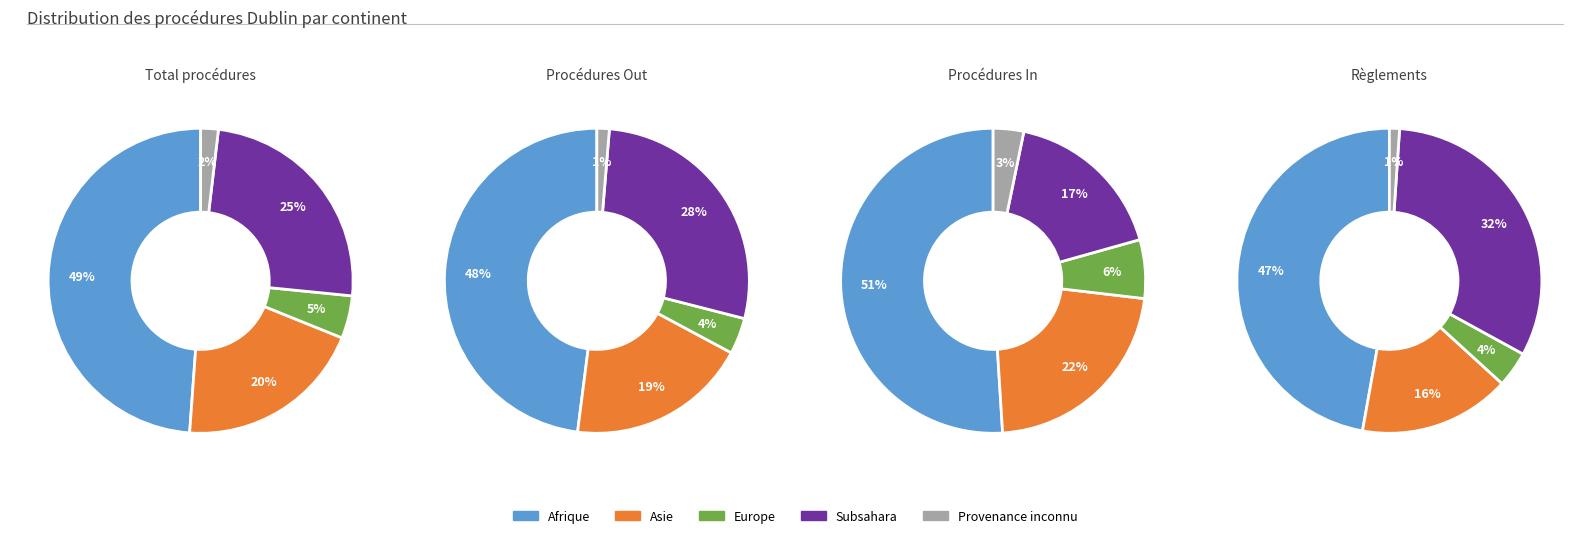

The Asie slice represents 20% of the pie. True or false?

True